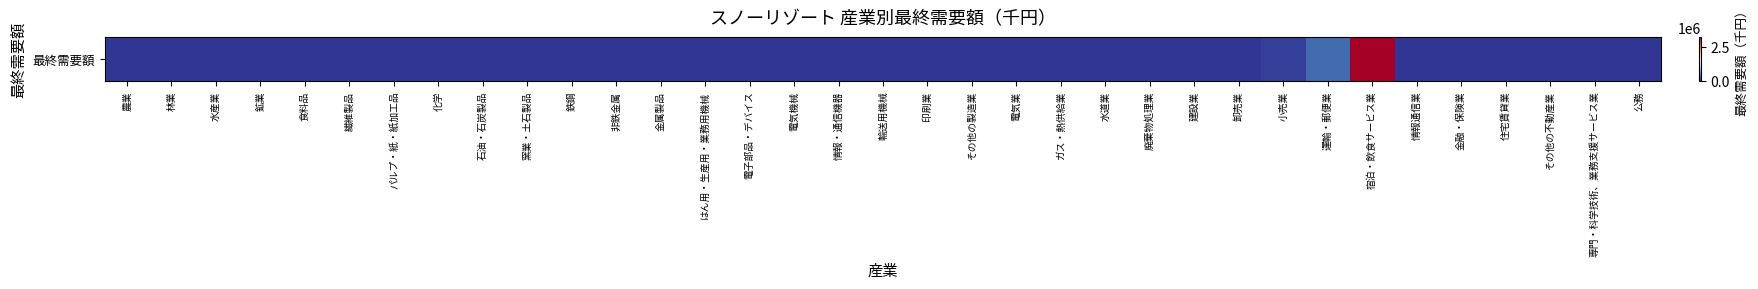

At which label is the value closest to 1614415?

運輸・郵便業